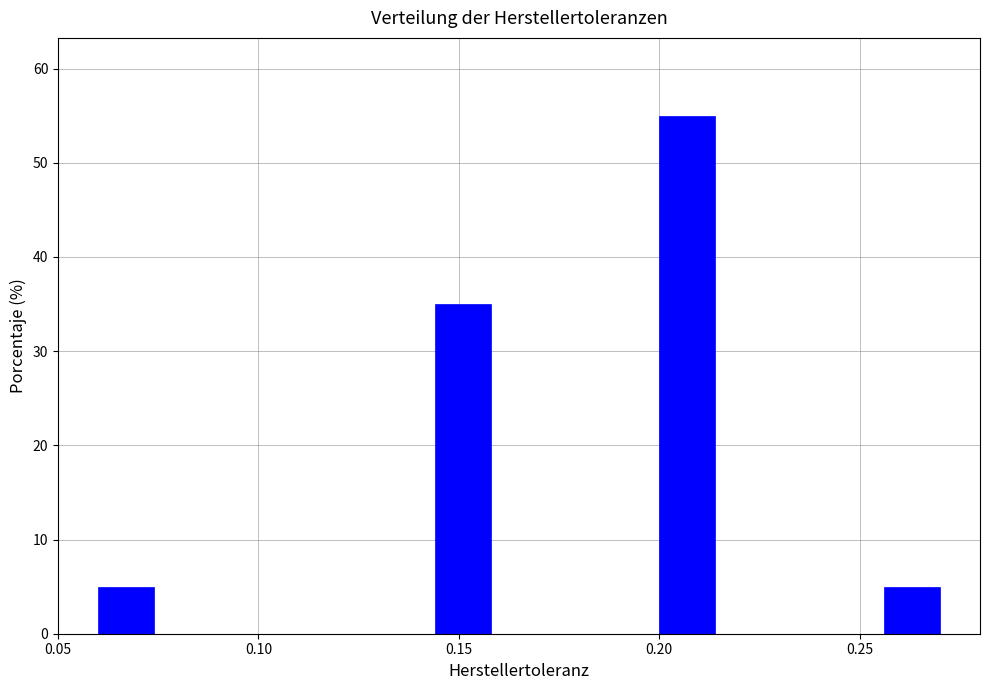

Read against the x-axis, roughly where is the centre of the tallest bar?

0.205